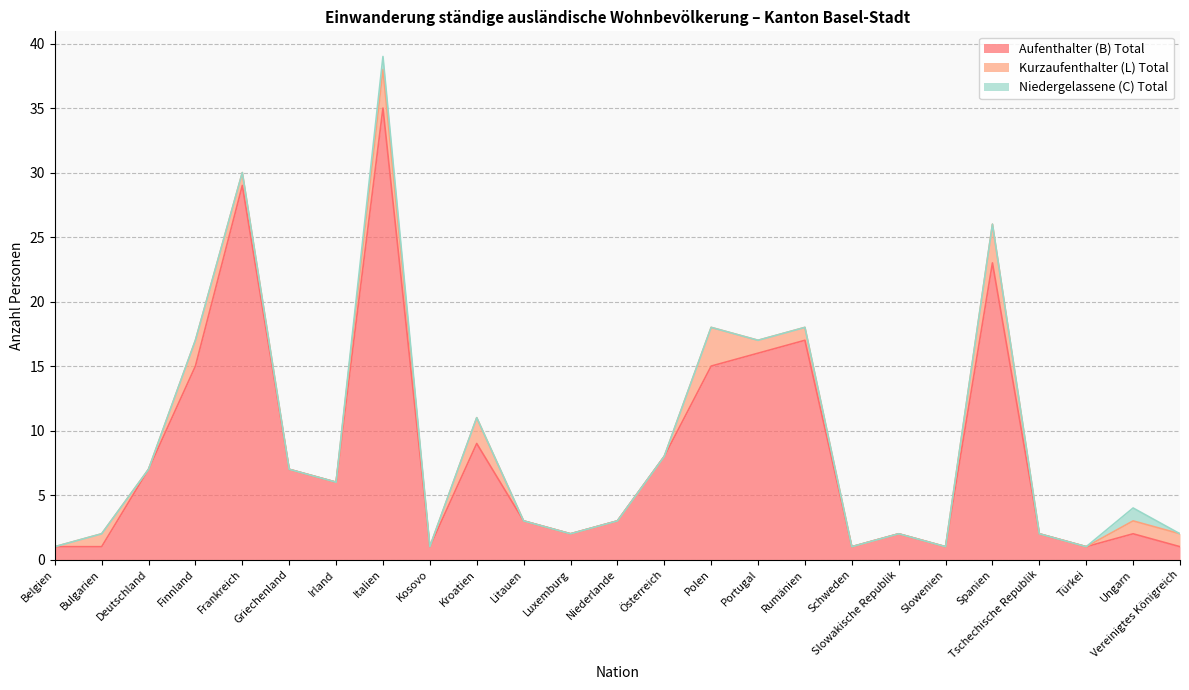

At Österreich, list the series in order from smallest to largest.

Kurzaufenthalter (L) Total, Niedergelassene (C) Total, Aufenthalter (B) Total